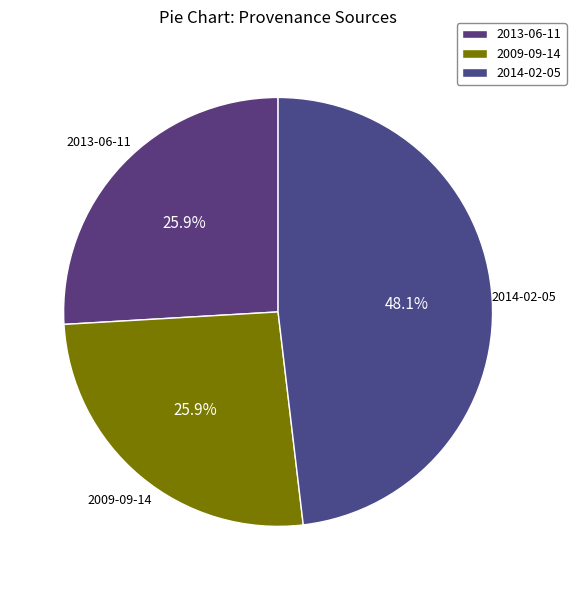

What is the largest slice in the pie chart?

2014-02-05